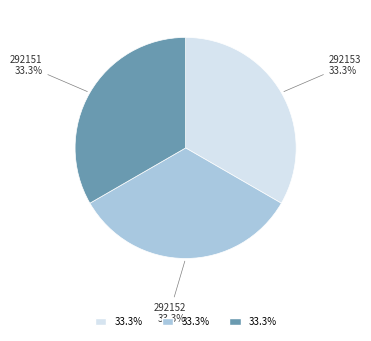

The 292153 slice represents 33% of the pie. True or false?

True